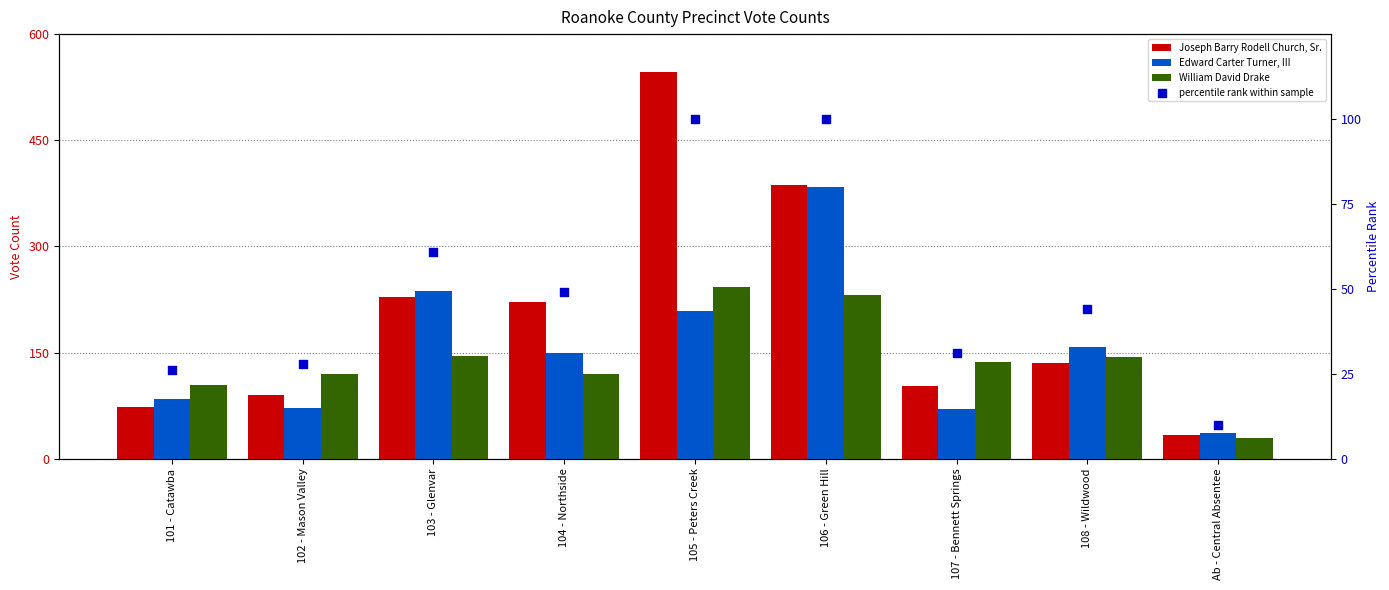

Which series has the largest total across all categories?

Joseph Barry Rodell Church, Sr.